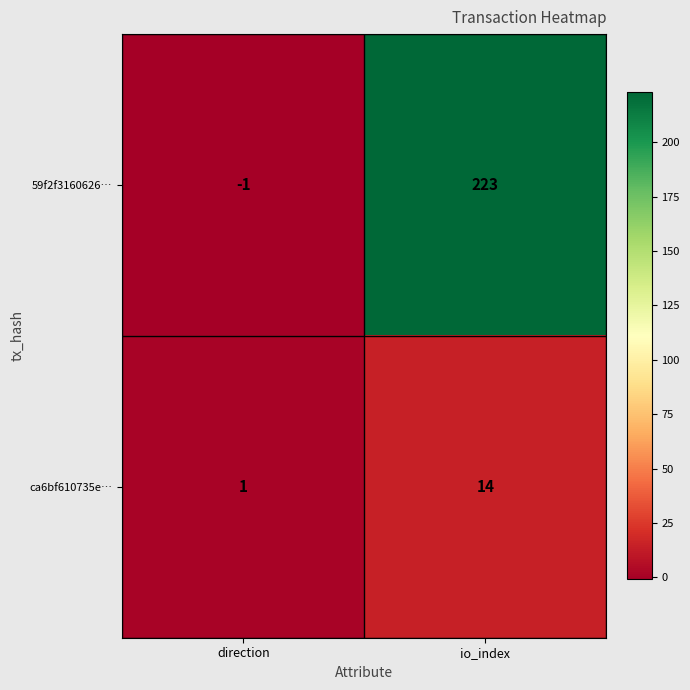

What is the maximum value for 59f2f3160626…?

223